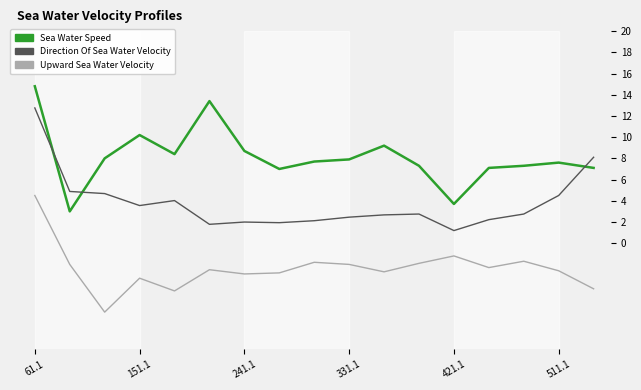

What is the minimum value shown in the chart?

-6.5